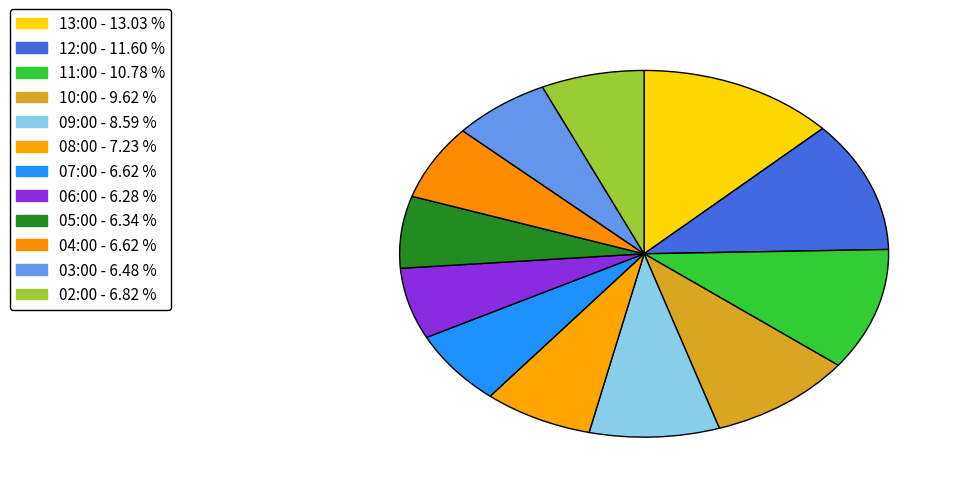

Is there a majority slice in this chart?

No